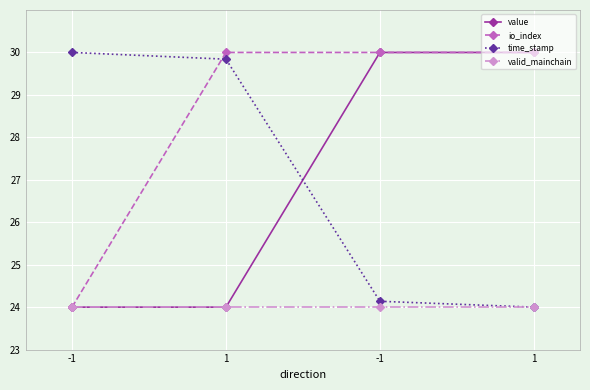

Which has a higher value, -1 or -1?

-1